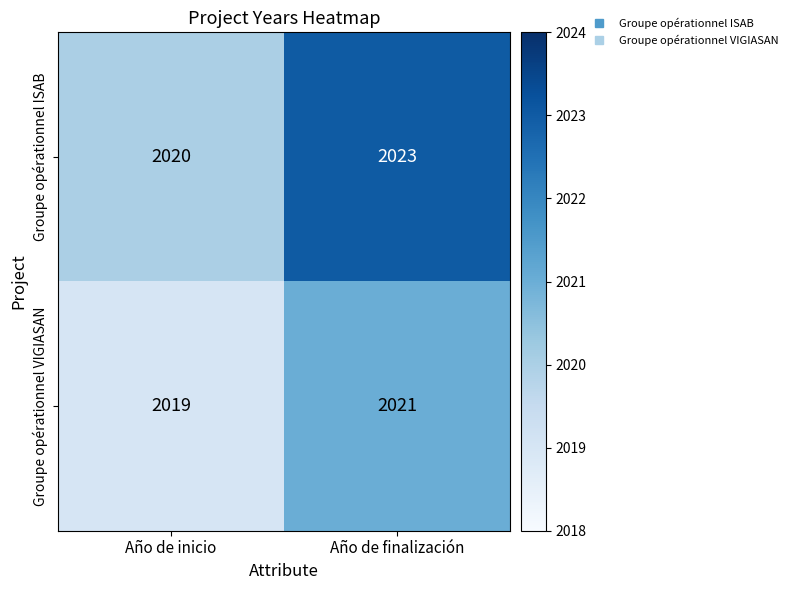

What is the minimum value shown in the chart?

2019